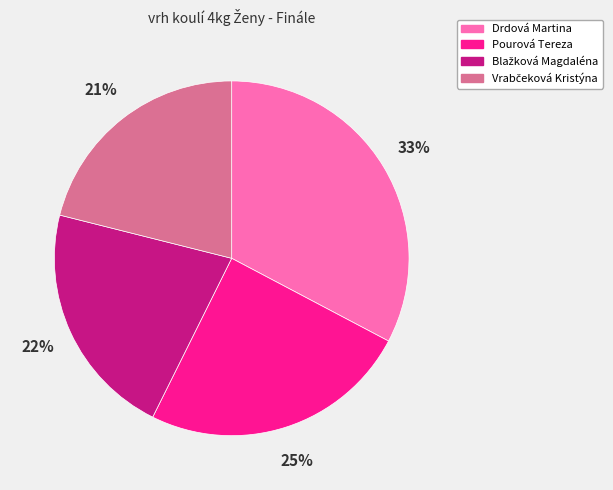

Between Drdová Martina and Pourová Tereza, which is larger?

Drdová Martina